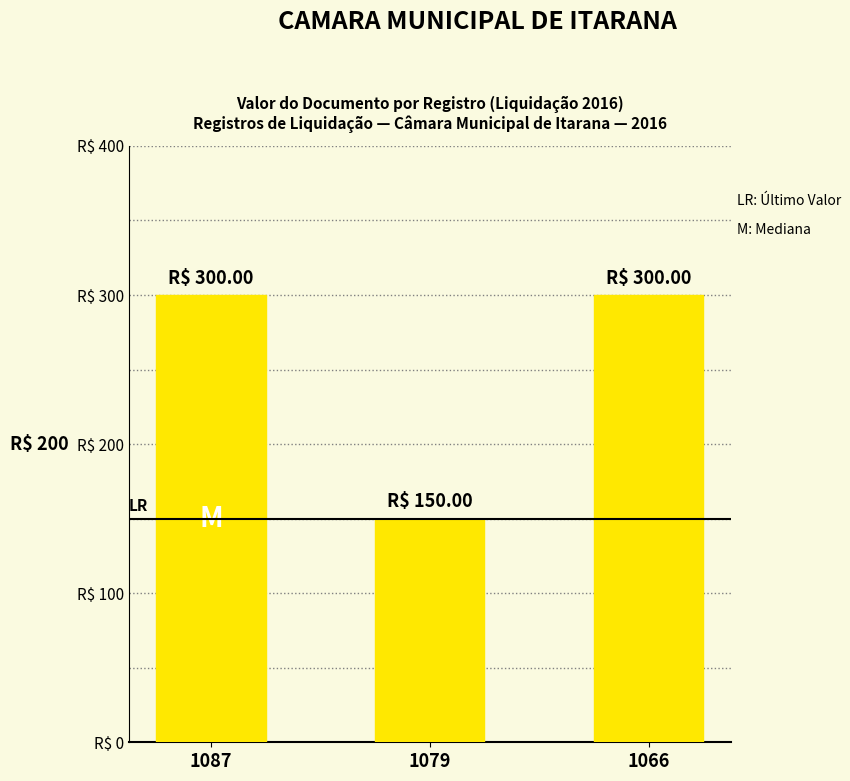

Reading left to right, extract all data points from this chart.

1087=300	1079=150	1066=300